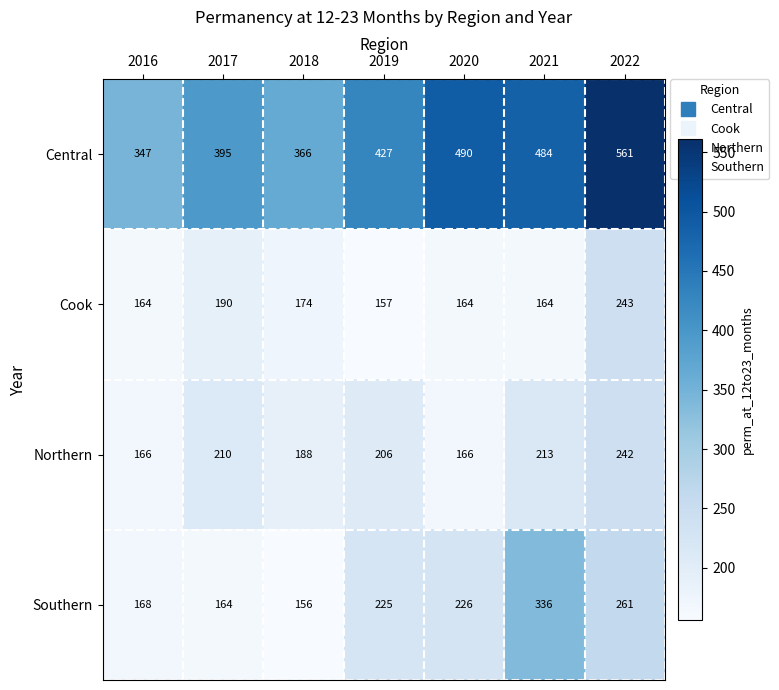

At which label is Southern closest to 246?

2022